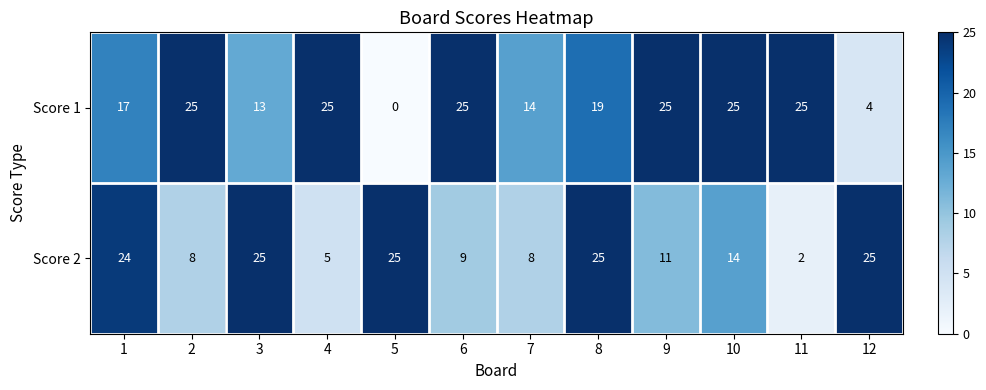

Rank the series at 2 from highest to lowest value.

Score 1, Score 2